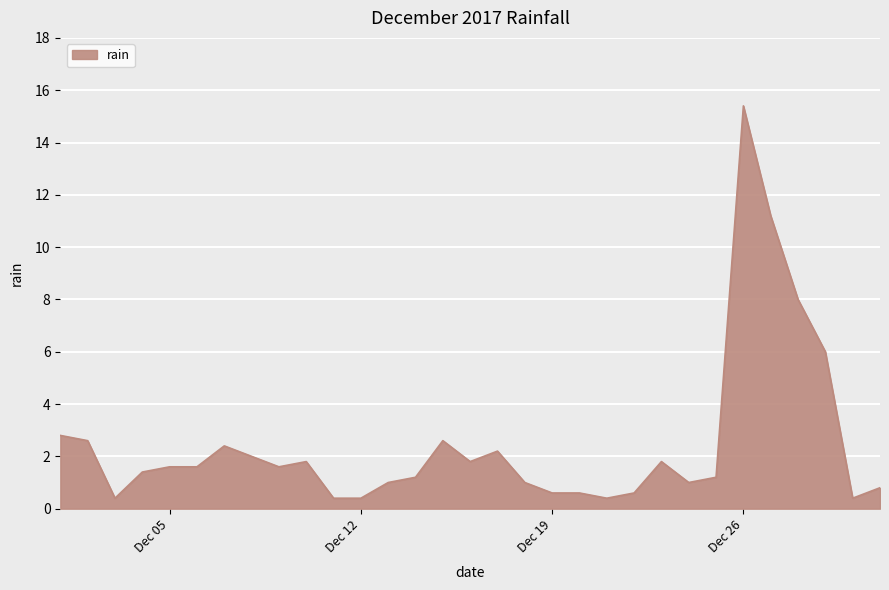

What is the smallest value displayed?

0.4